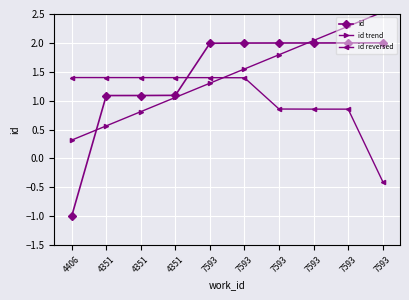

Which series has the widest spread of values?

id